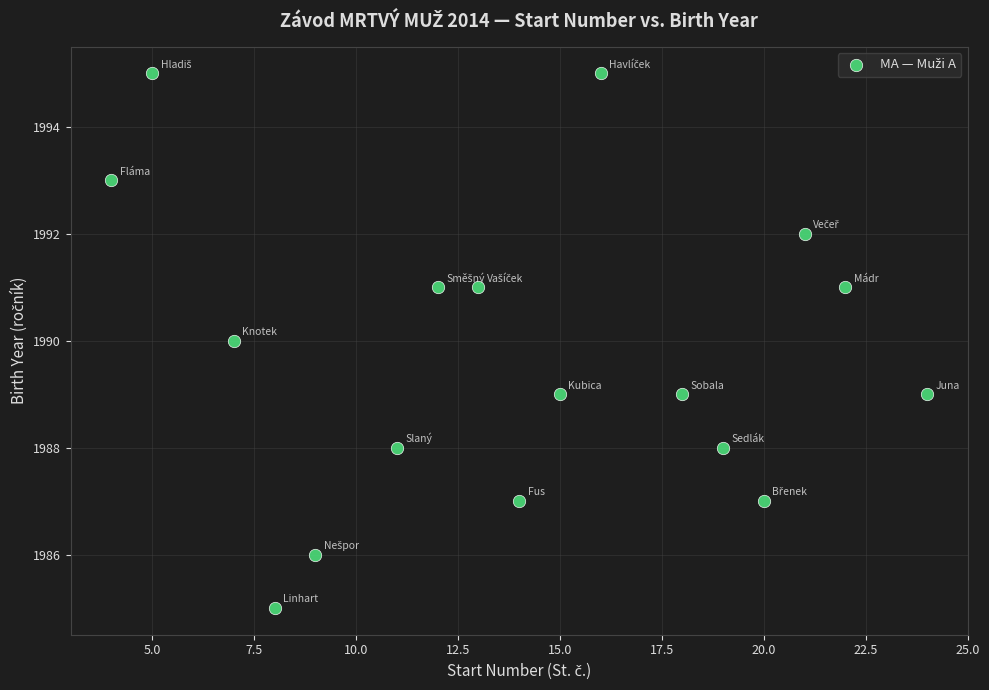

What is the range of Y values (max minus min)?

10